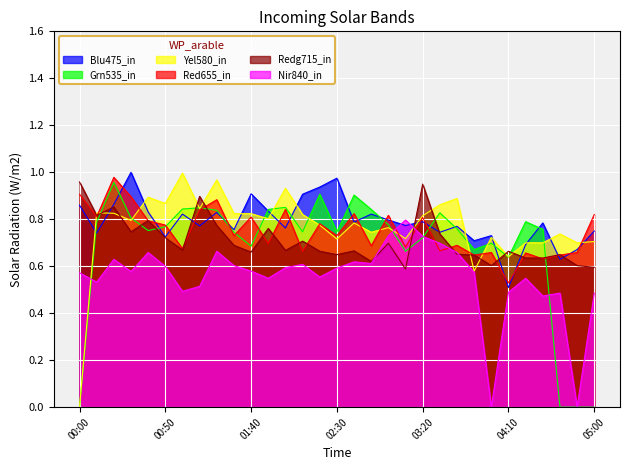

What are all the series names shown in the legend?

Blu475_in, Grn535_in, Yel580_in, Red655_in, Redg715_in, Nir840_in